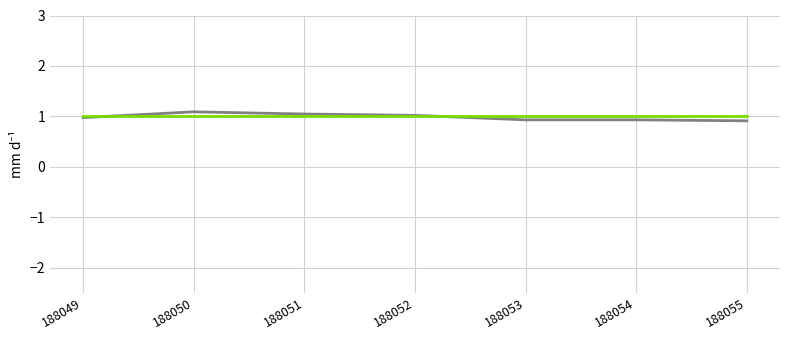

Approximately how many times larger is the value at 188053 compared to 188052?

0.9